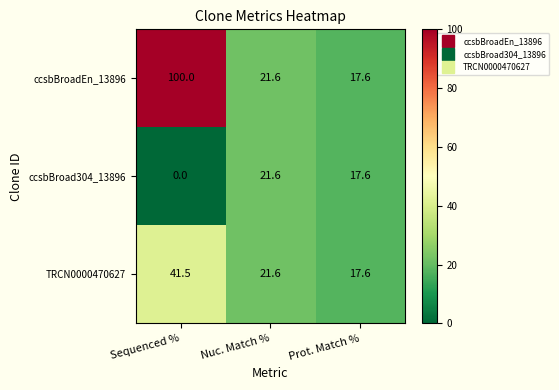

Reading left to right, what are all the values shown in this chart?

ccsbBroadEn_13896: Sequenced %=100.0	Nuc. Match %=21.6	Prot. Match %=17.6
ccsbBroad304_13896: Sequenced %=0.0	Nuc. Match %=21.6	Prot. Match %=17.6
TRCN0000470627: Sequenced %=41.5	Nuc. Match %=21.6	Prot. Match %=17.6